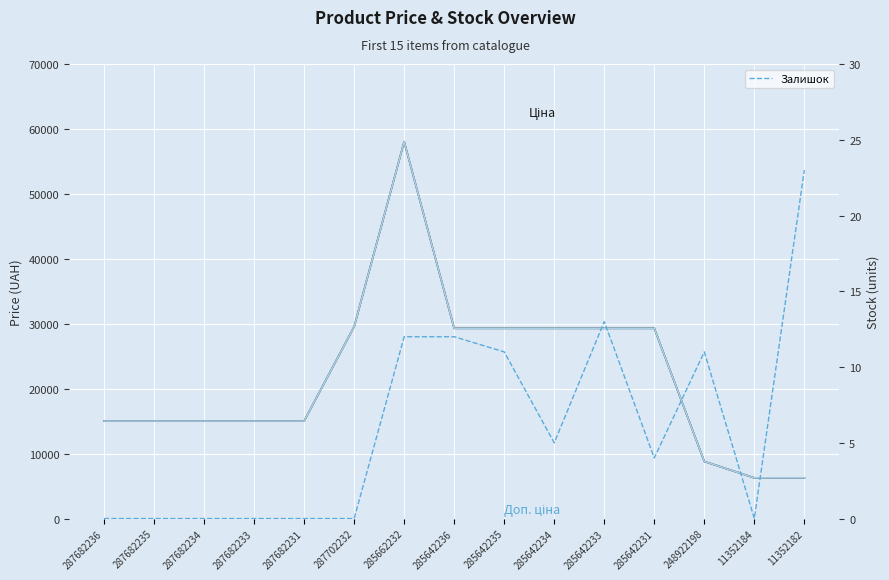

At which category does Доп. ціна reach its first local peak?

285662232